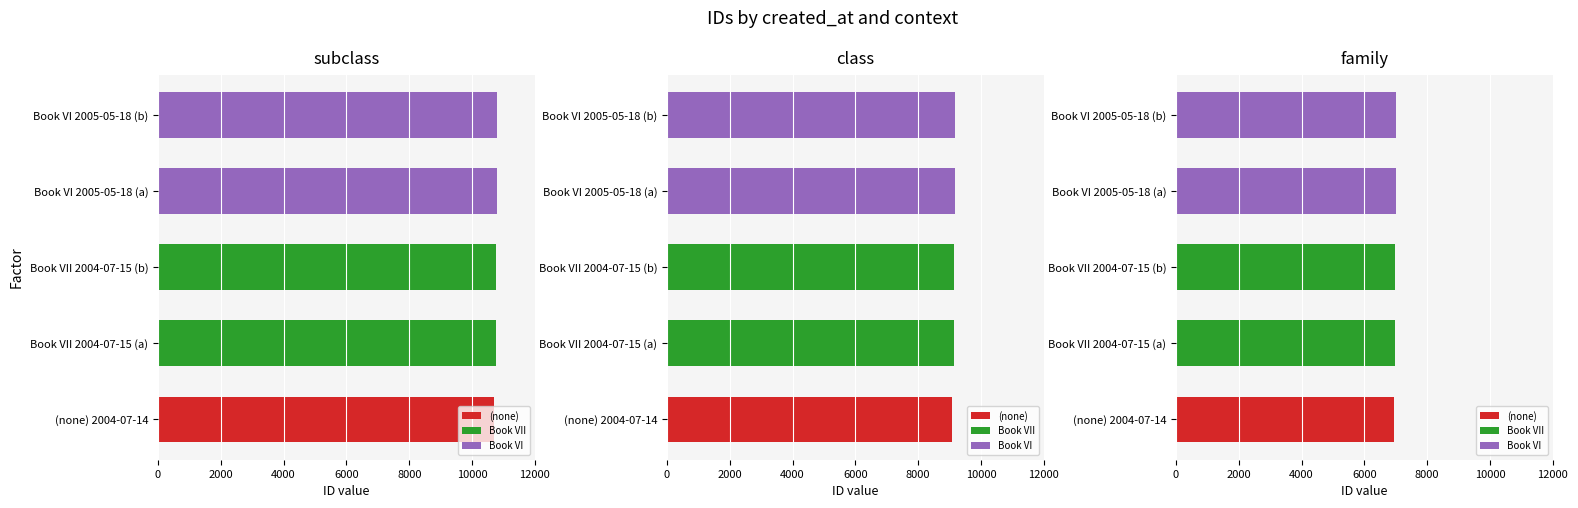

Between (none) 2004-07-14 and Book VI 2005-05-18 (a), which is larger?

Book VI 2005-05-18 (a)